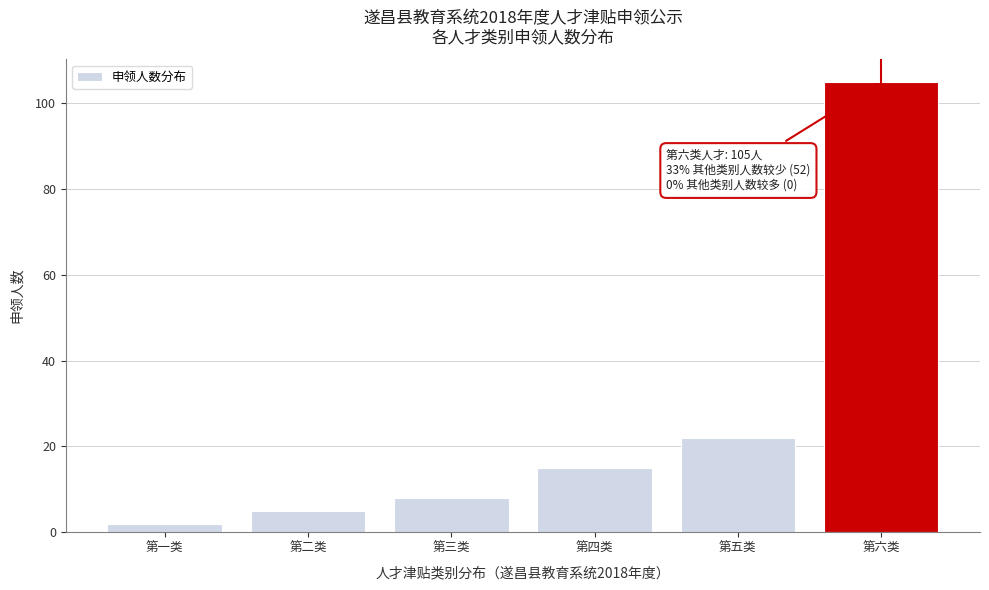

Reading left to right, extract all data points from this chart.

2	5	8	15	22	105